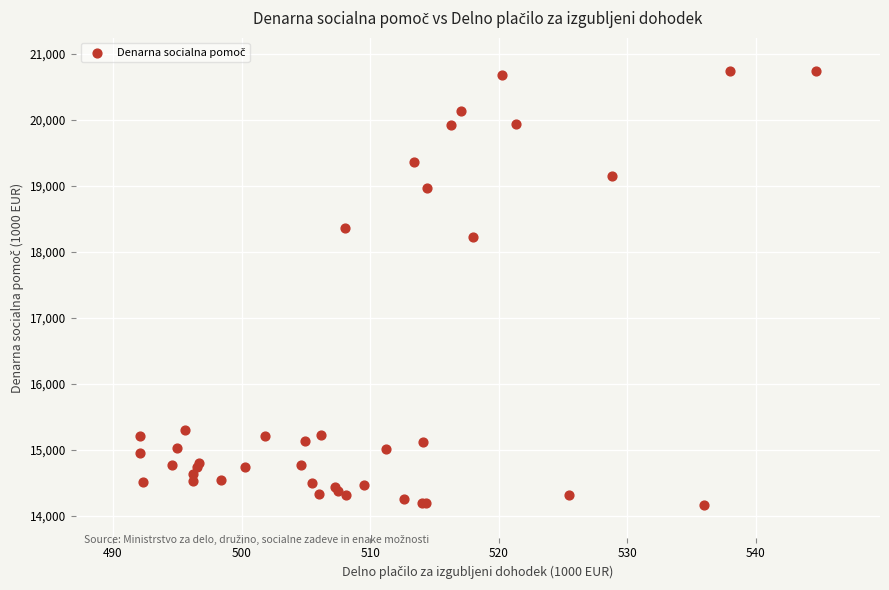

What Y value in the scatter plot is closest to 17457?

18227.1